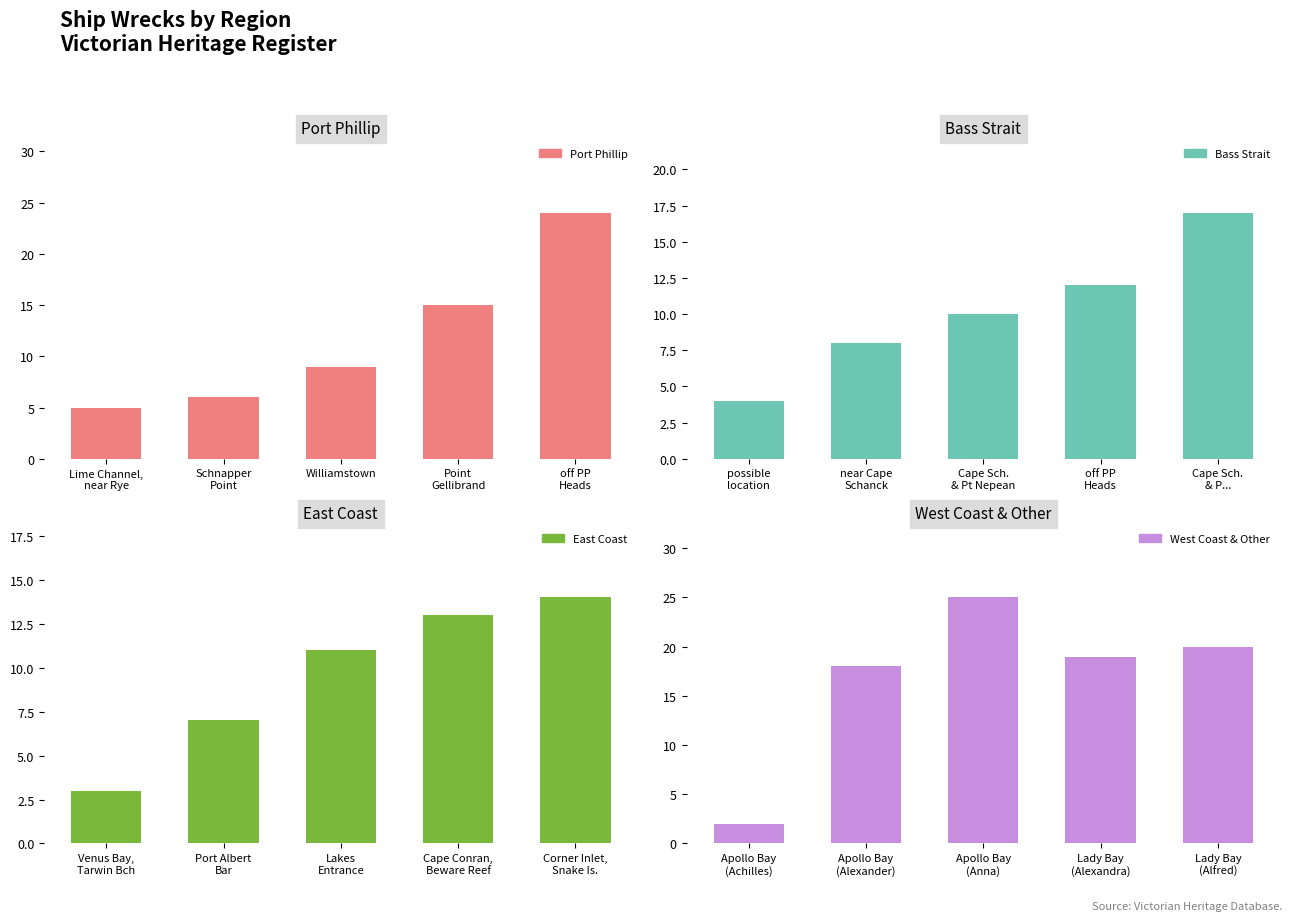

List the series in order of their peak value, highest first.

West Coast & Other, Port Phillip, Bass Strait, East Coast